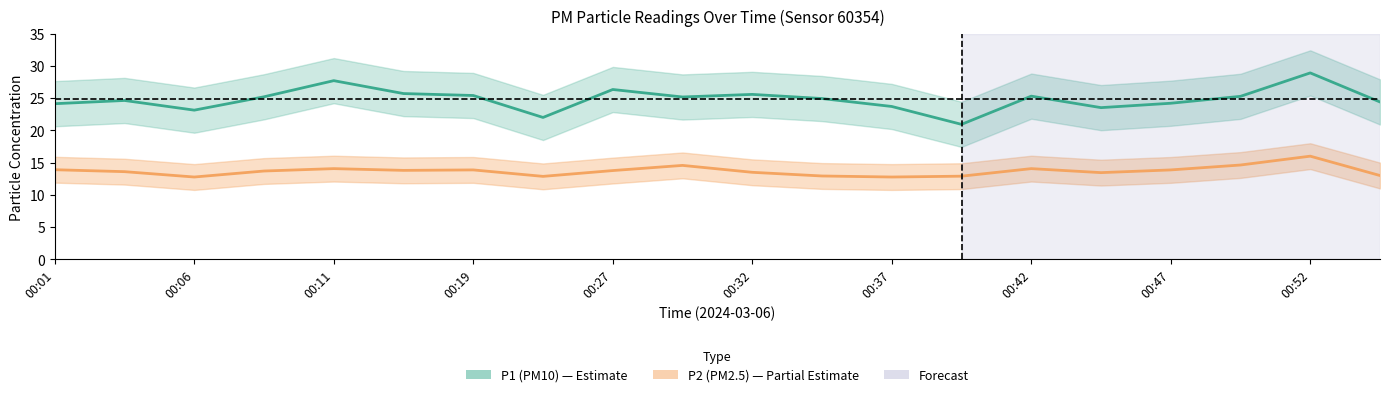

Which category has the highest value in the P2 series?

00:52